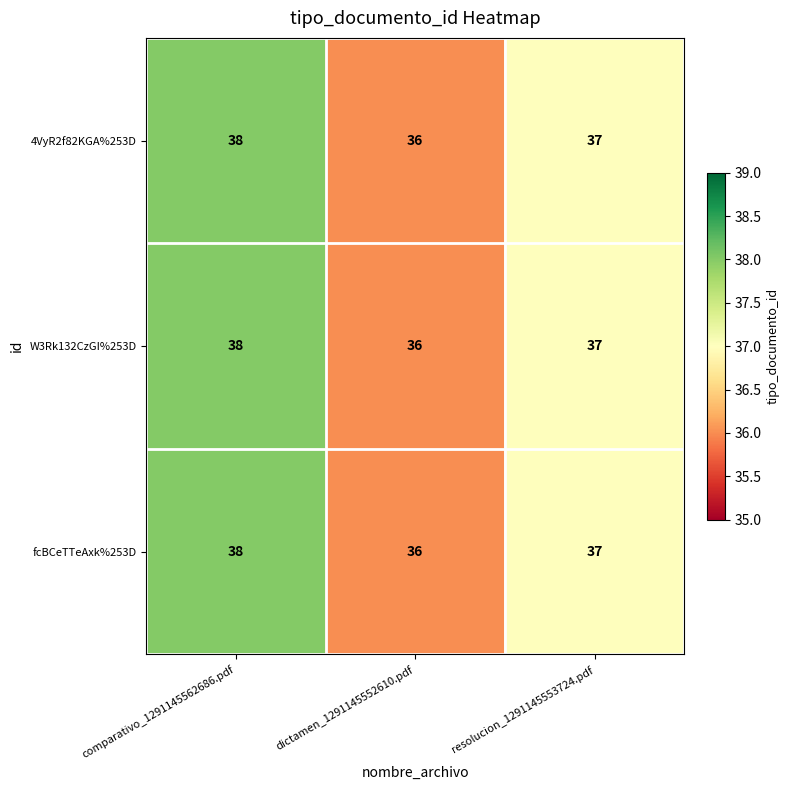

The W3Rk132CzGI%253D series shows 36 at dictamen_1291145552610.pdf. True or false?

True